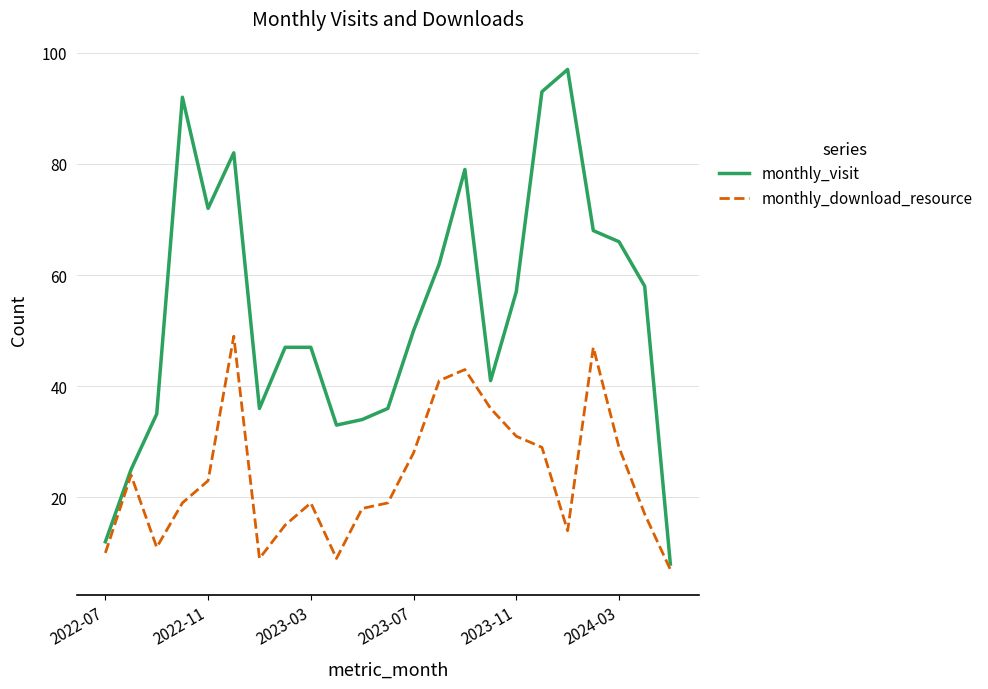

What is the highest value of the monthly_download_resource series?

49